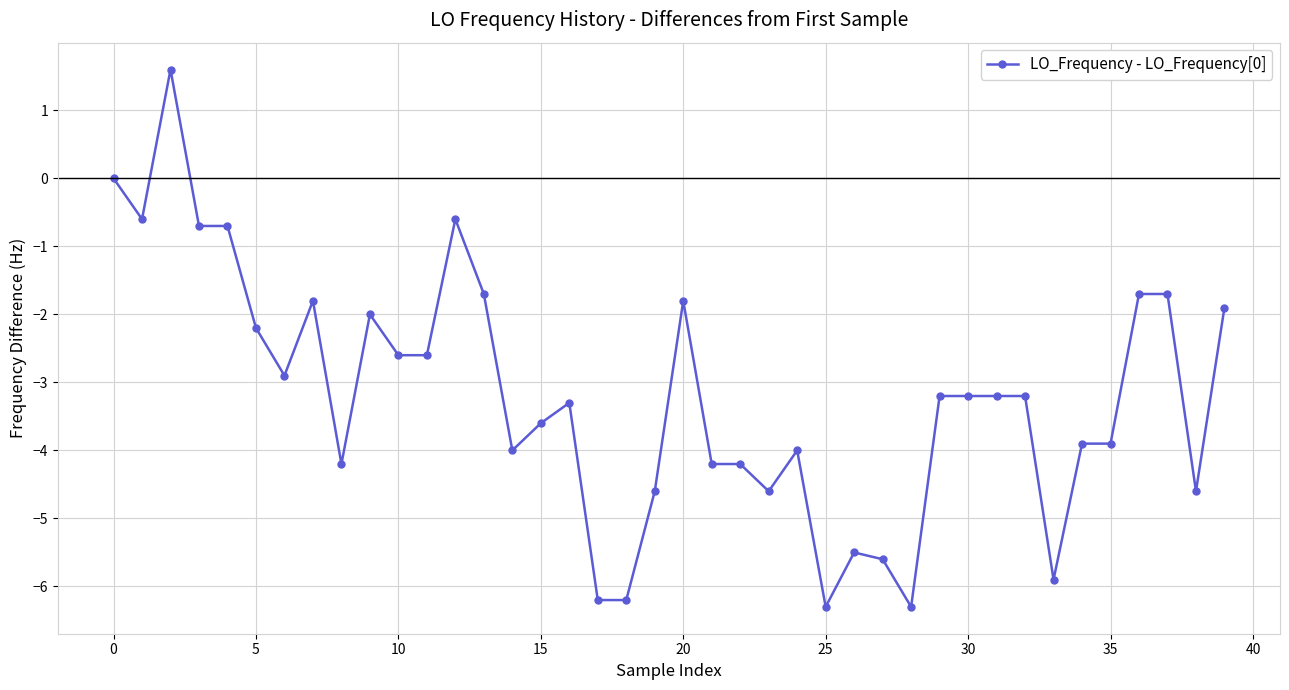

What is the sum of all values?

-127.8